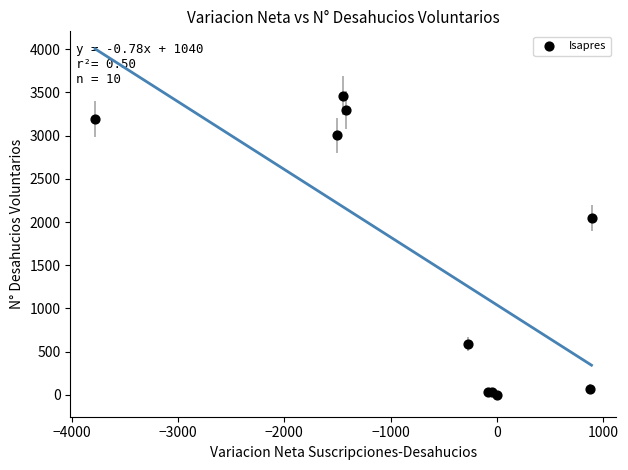

What Y value in the scatter plot is closest to 1731?

2048